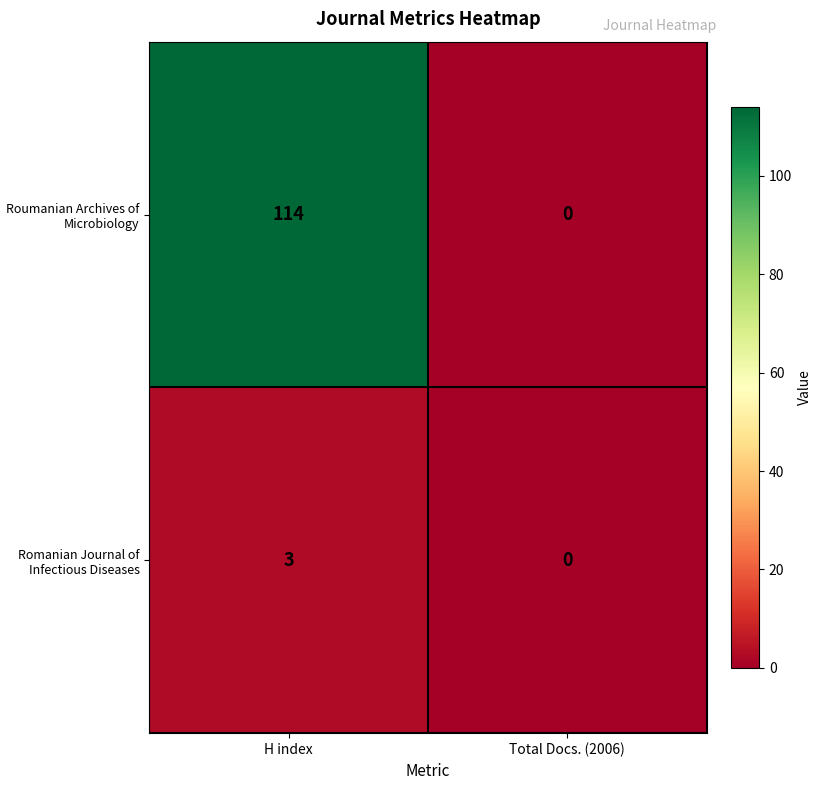

What is the average value of the Roumanian Archives of Microbiology series?

57